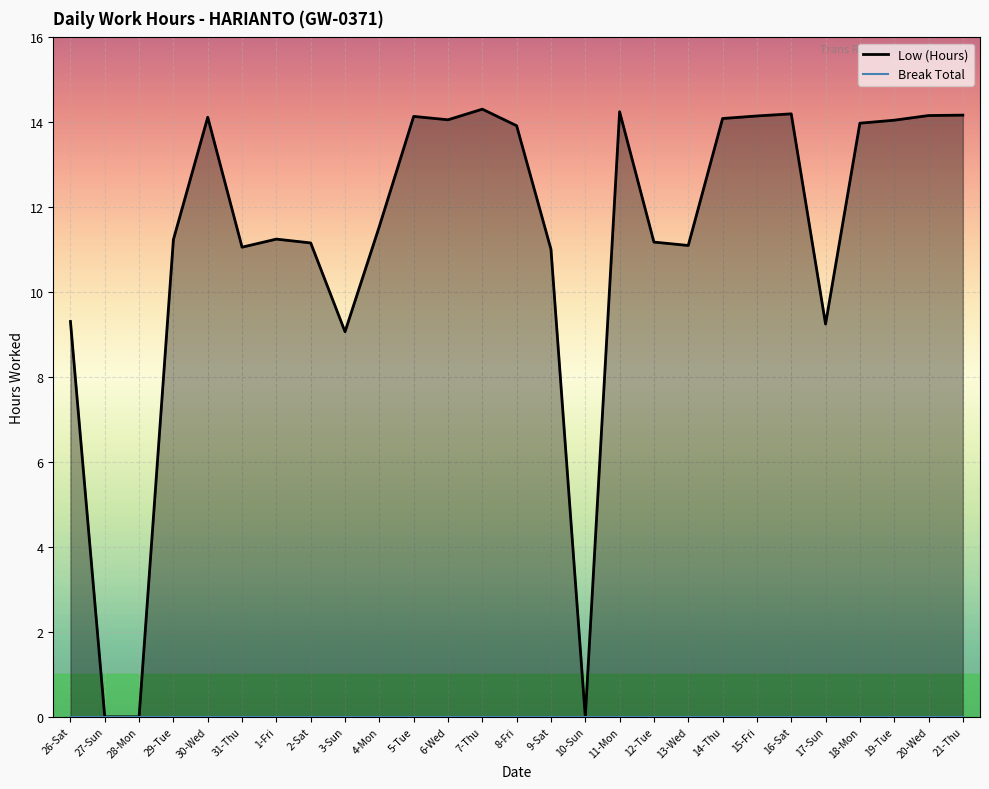

In Low (Hours), how many points are higher than both neighbors (excluding endpoints)?

6